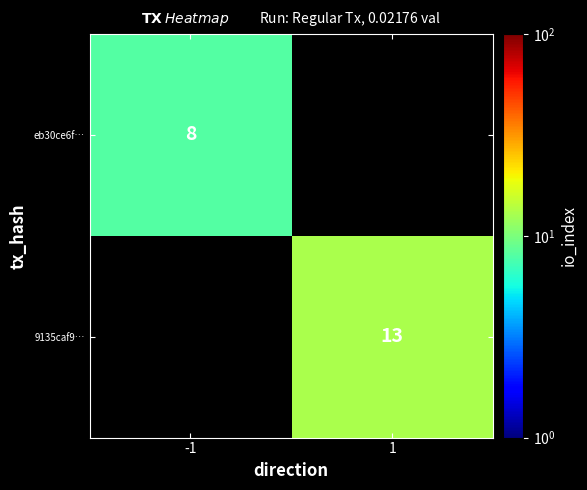

At how many categories does at least one series exceed 8?

1